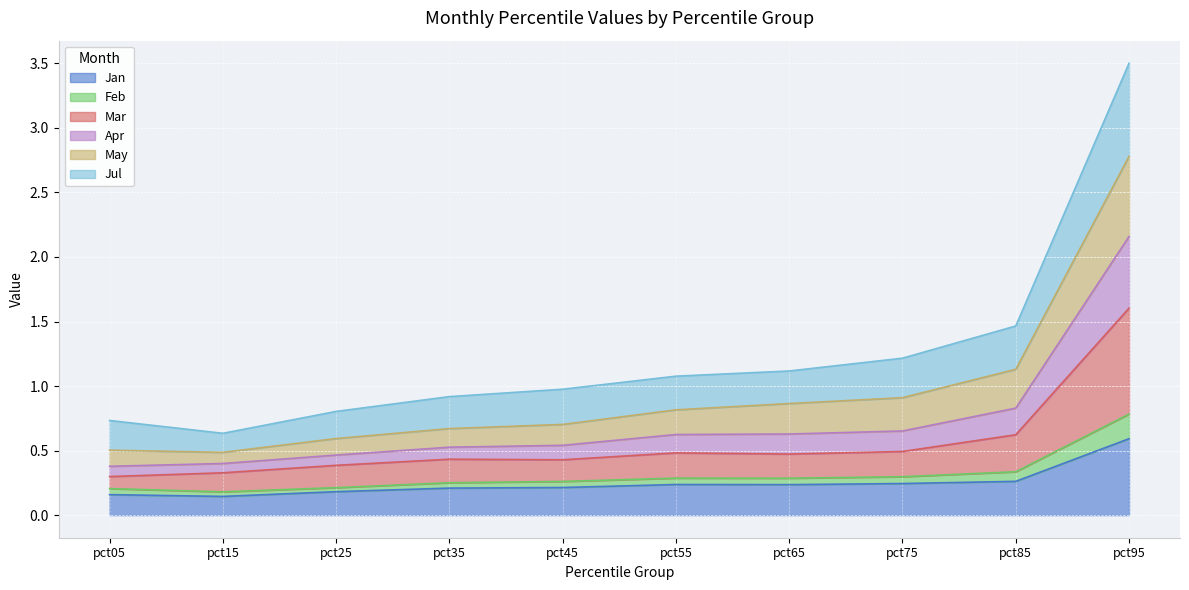

How many categories are shown in the chart?

10